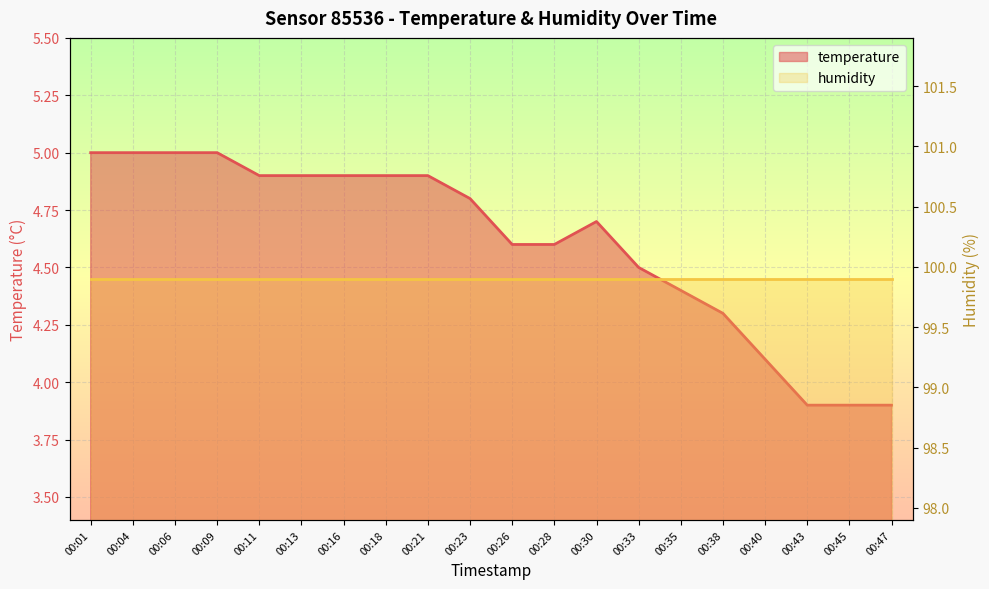

Reading left to right, what are all the values shown in this chart?

00:01=5.0	00:04=5.0	00:06=5.0	00:09=5.0	00:11=4.9	00:13=4.9	00:16=4.9	00:18=4.9	00:21=4.9	00:23=4.8	00:26=4.6	00:28=4.6	00:30=4.7	00:33=4.5	00:35=4.4	00:38=4.3	00:40=4.1	00:43=3.9	00:45=3.9	00:47=3.9